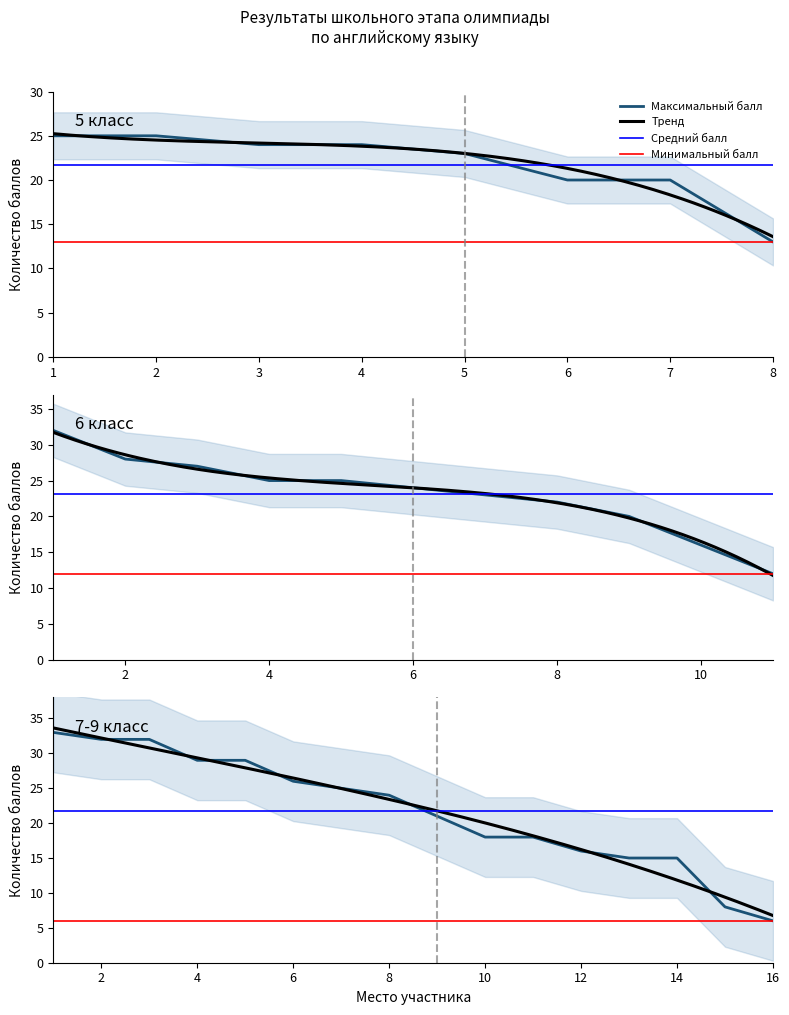

At which label is Максимальный балл closest to 25?

5